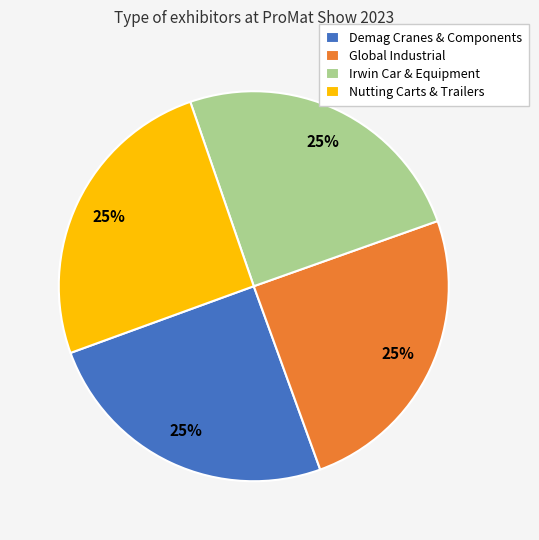

To the nearest percent, what is the average slice percentage?

25%